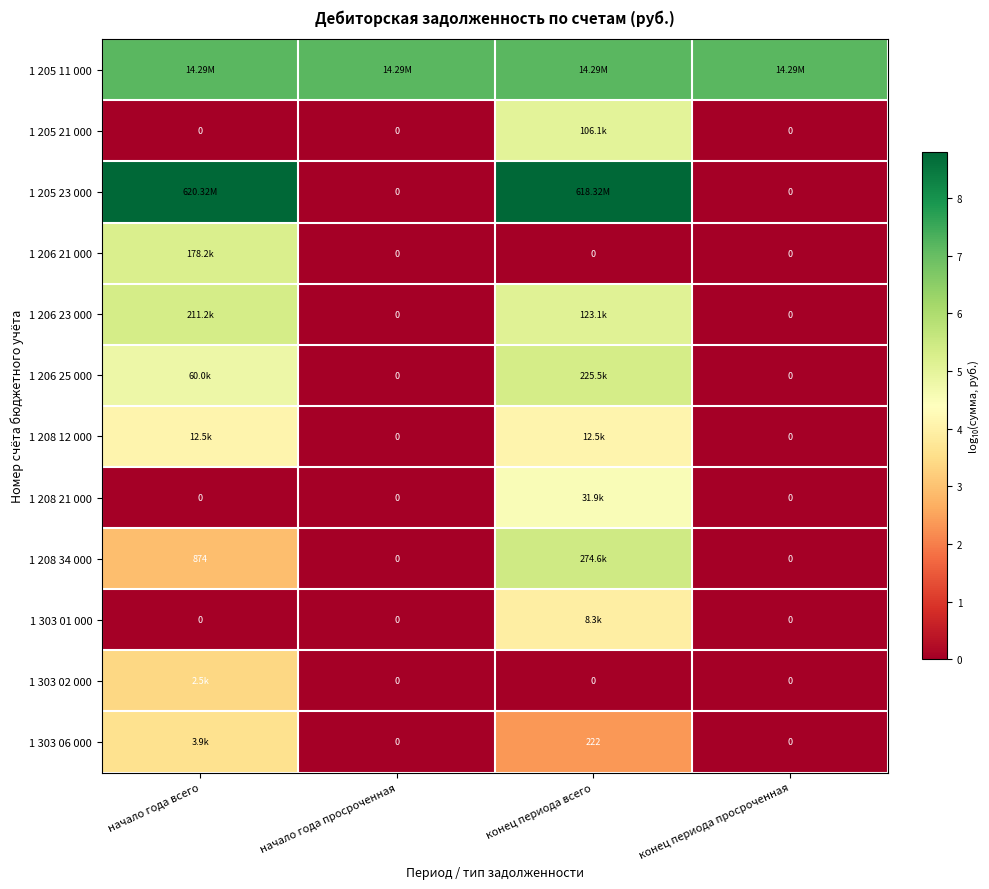

Which series has the largest total across all categories?

1 205 11 000